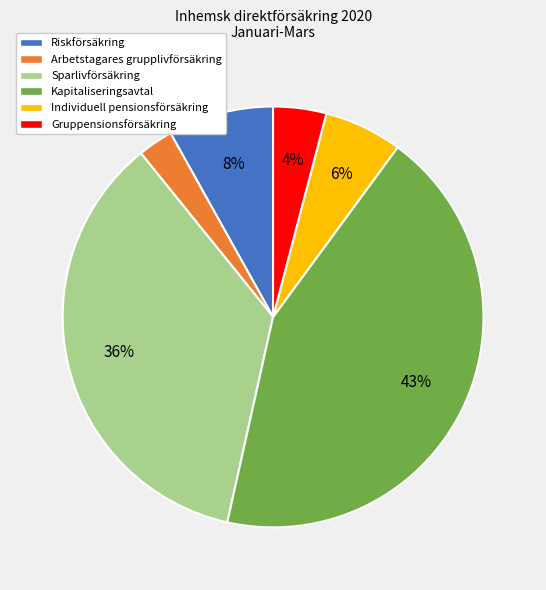

Between Riskförsäkring and Gruppensionsförsäkring, which is larger?

Riskförsäkring